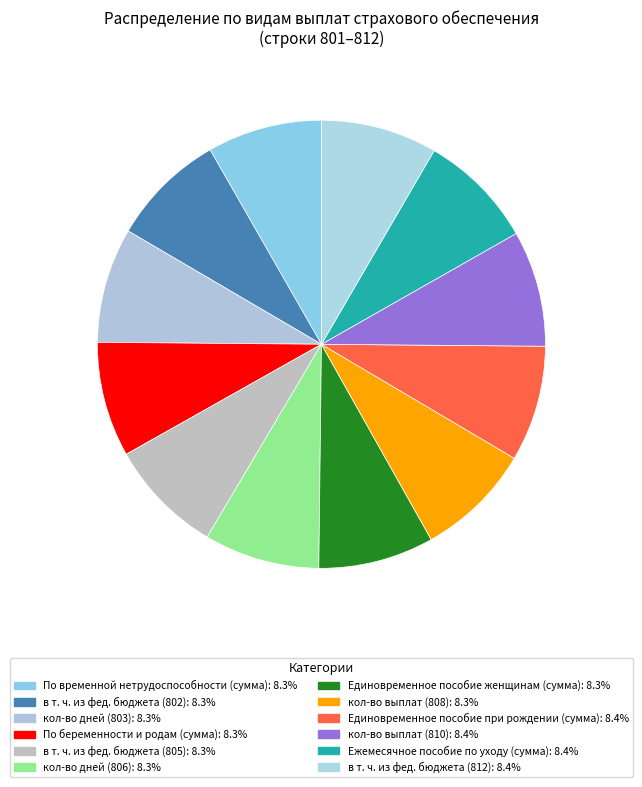

Which slice is the smallest?

По временной нетрудоспособности (сумма)